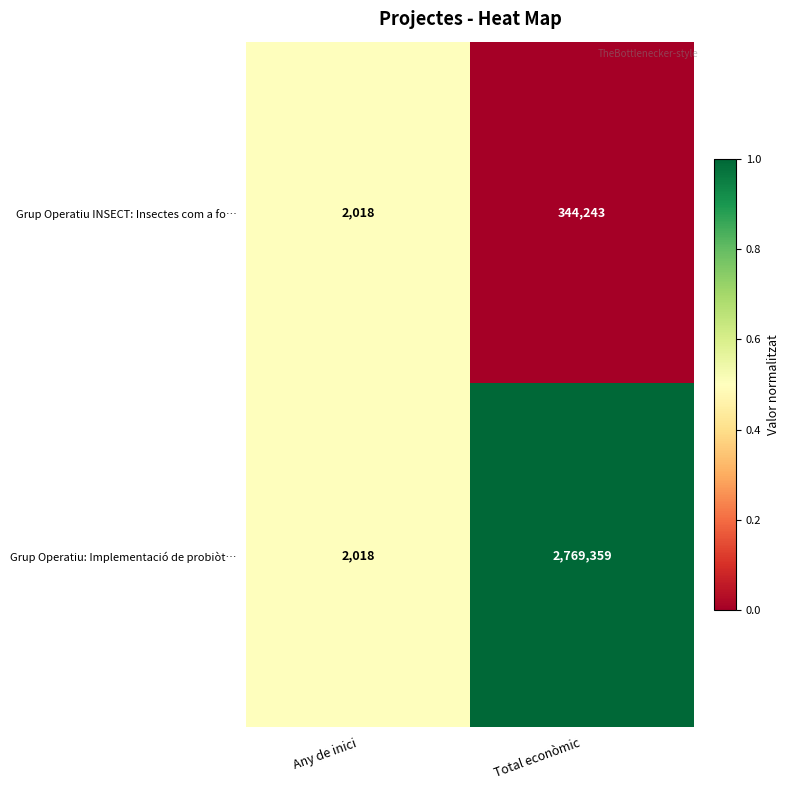

Reading left to right, transcribe all the data shown in this chart.

Grup Operatiu INSECT: Insectes com a fo…: Any de inici=2018	Total econòmic=344243
Grup Operatiu: Implementació de probiòt…: Any de inici=2018	Total econòmic=2769359